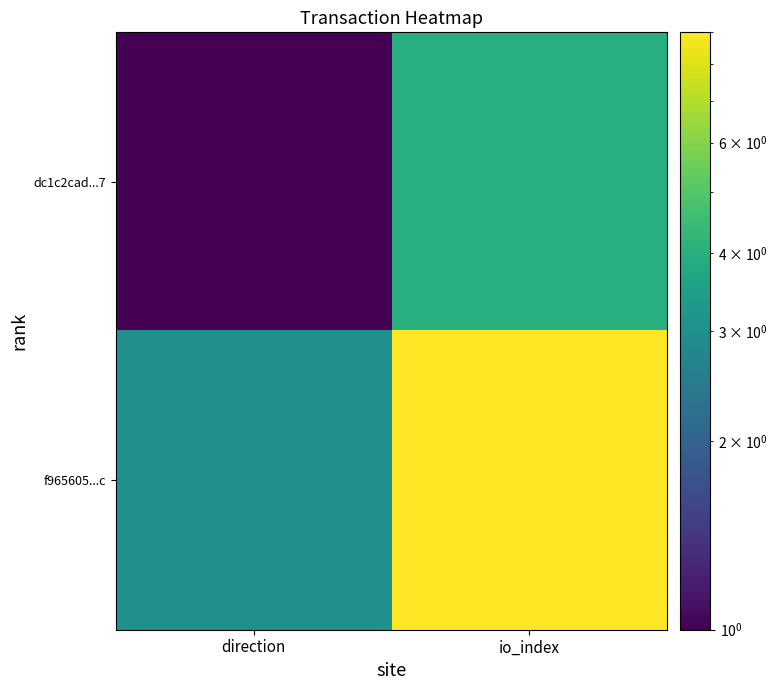

At which category is the sum across all series the highest?

io_index